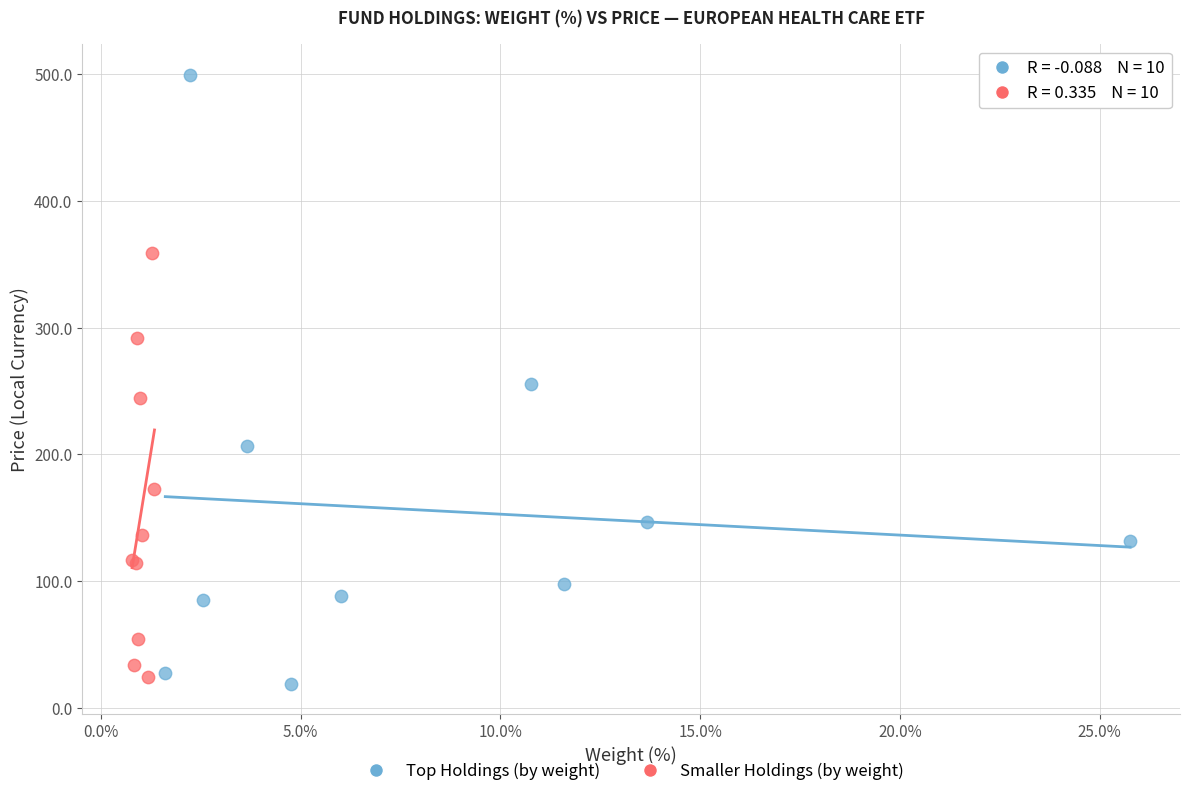

Which series has the widest spread of Y values?

Top Holdings (by weight)